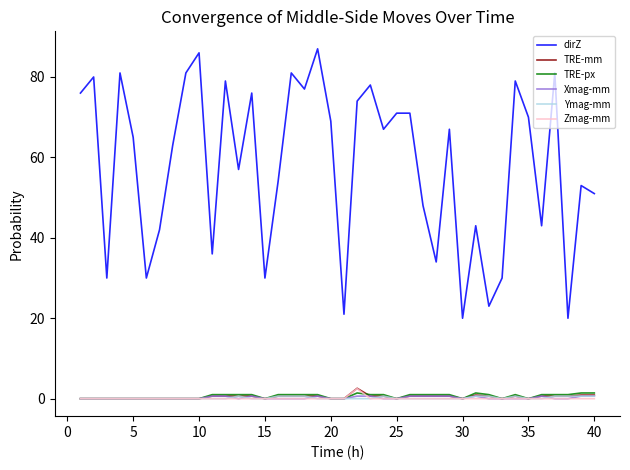

Which series has the largest range (max minus min)?

dirZ